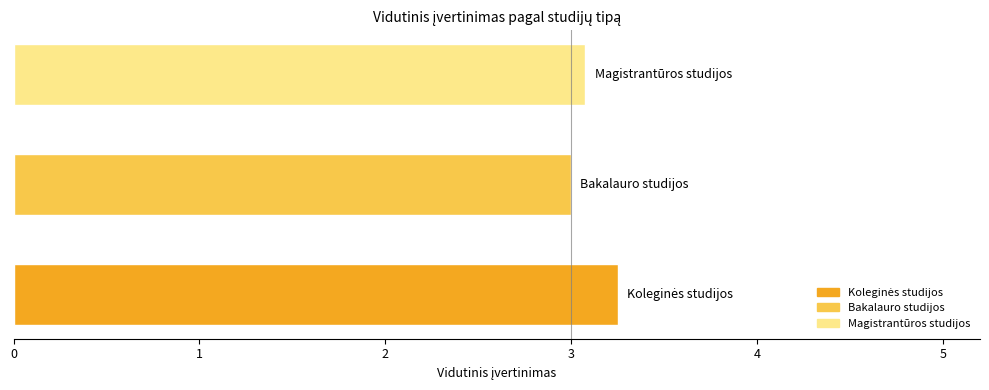

How many bars are there in total?

3